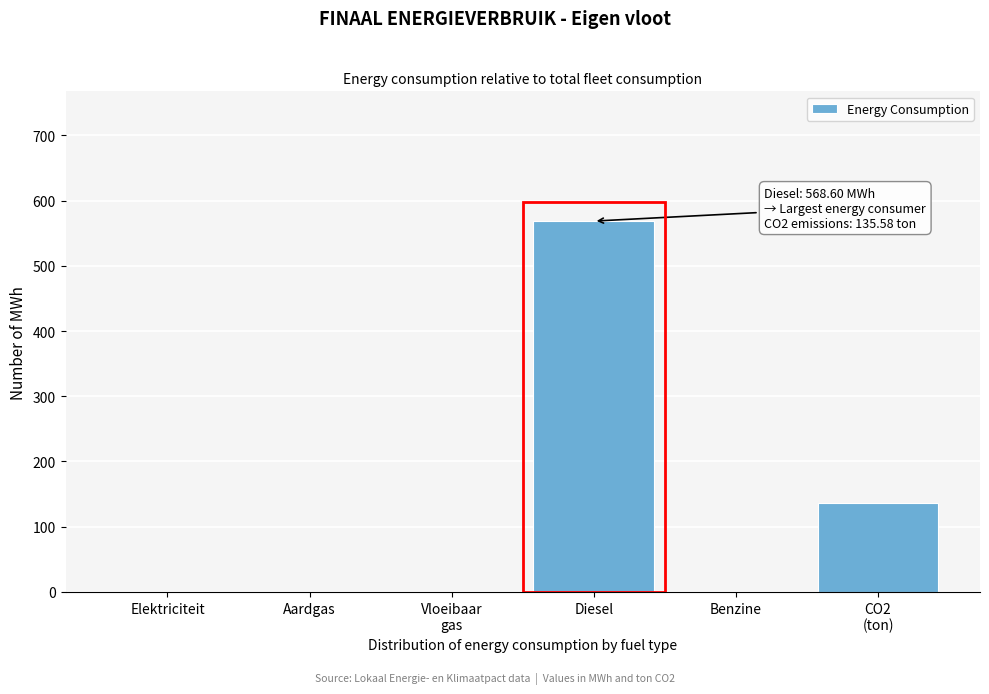

What is the change in value from Diesel to Benzine?

-568.6